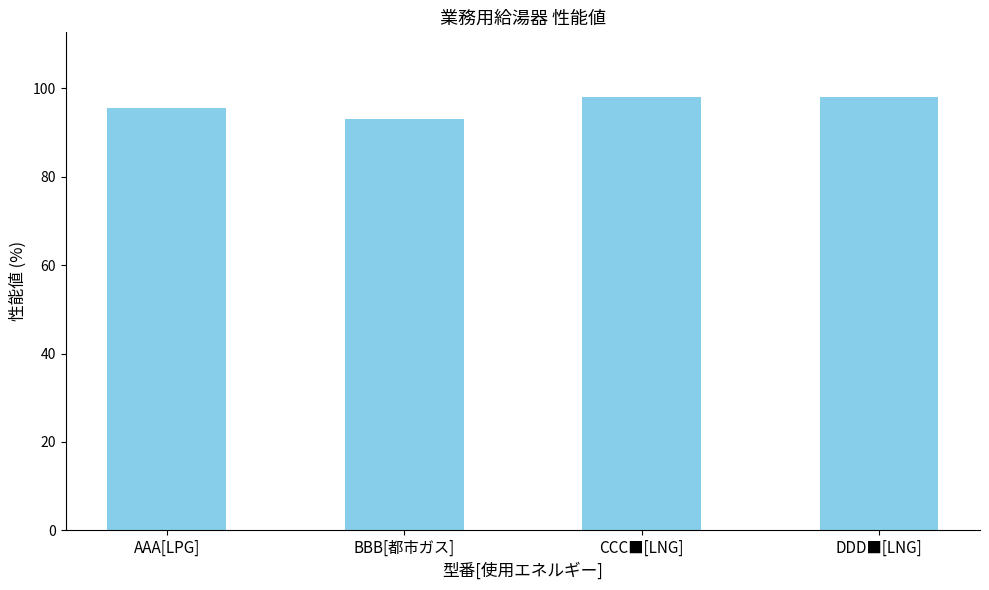

Approximately how many times larger is the value at DDD■[LNG] compared to AAA[LPG]?

1.0